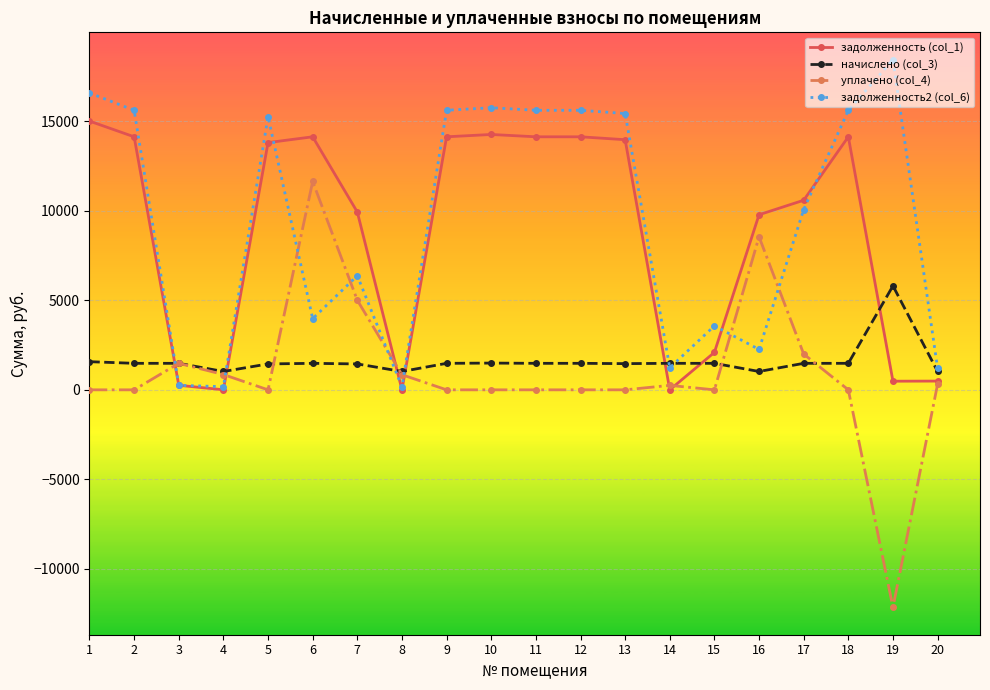

Where is the first local maximum for задолженность (col_1)?

6